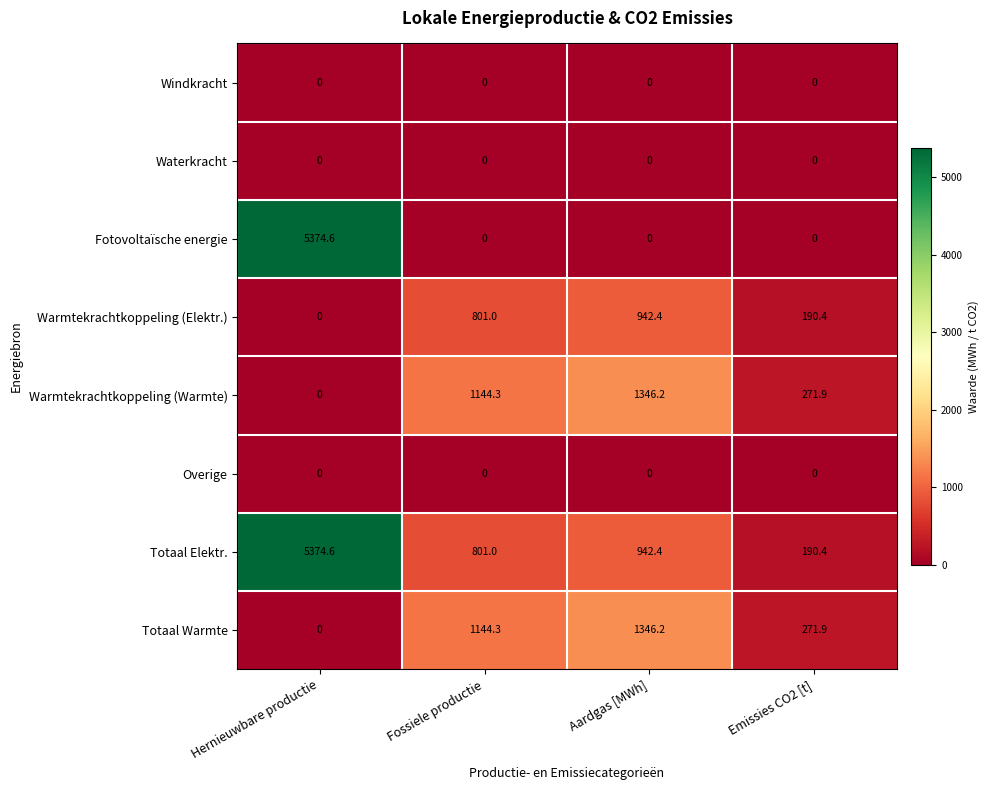

Which series has the widest spread of values?

Fotovoltaïsche energie